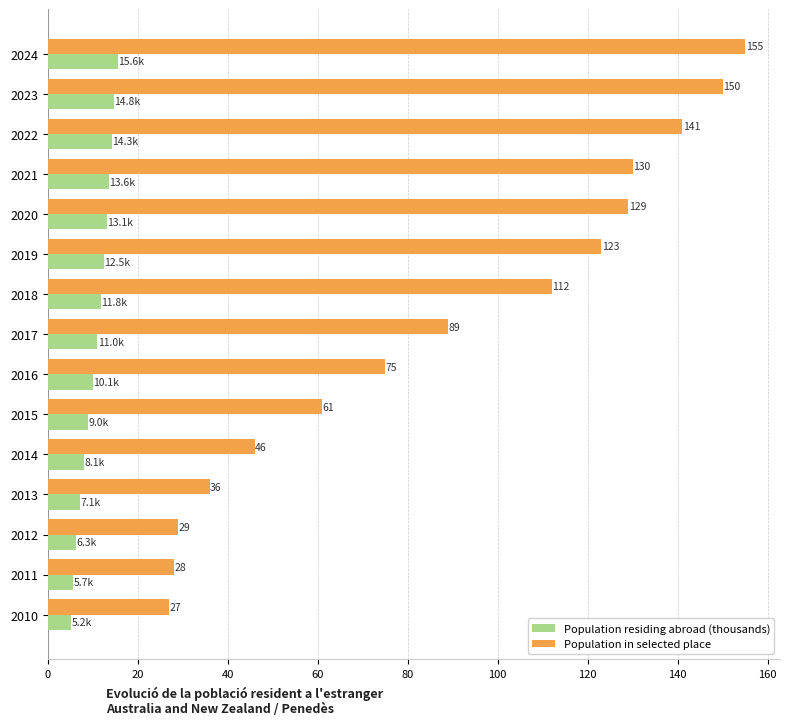

What is the difference between the maximum and second lowest values in the Population residing abroad (thousands) series?

9.9